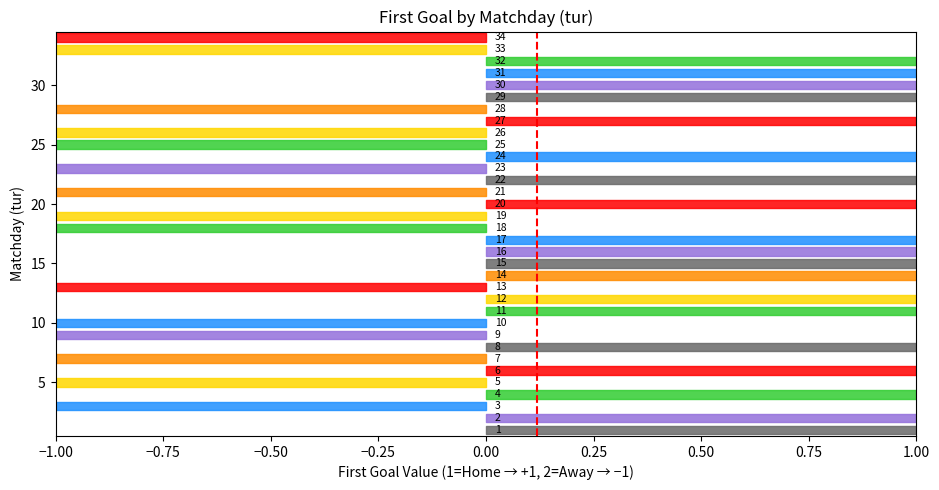

Reading right to left, transcribe all the data shown in this chart.

34=2	33=2	32=1	31=1	30=1	29=1	28=2	27=1	26=2	25=2	24=1	23=2	22=1	21=2	20=1	19=2	18=2	17=1	16=1	15=1	14=1	13=2	12=1	11=1	10=2	9=2	8=1	7=2	6=1	5=2	4=1	3=2	2=1	1=1